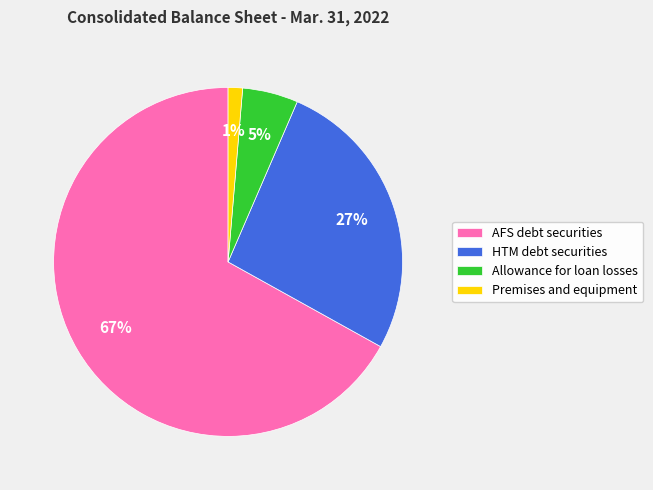

What is the majority slice?

AFS debt securities